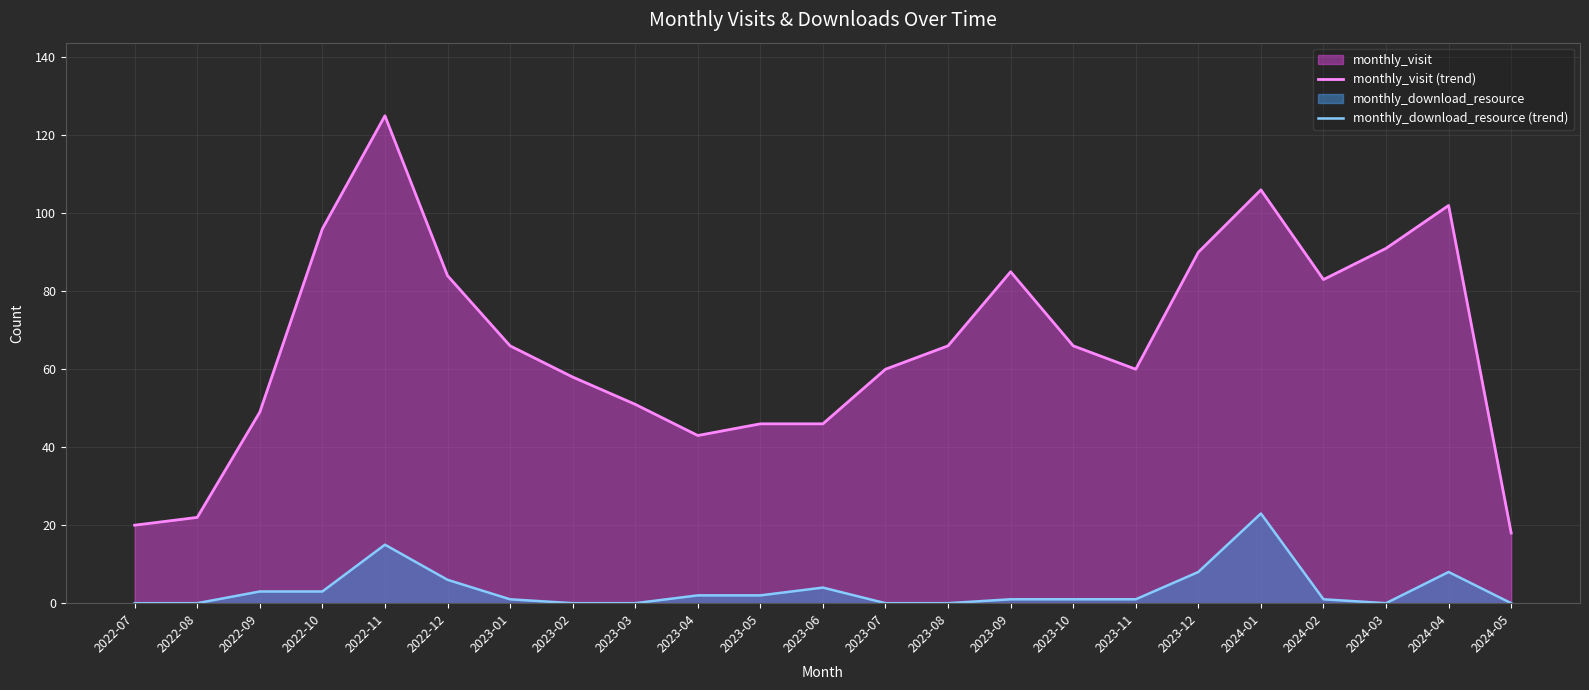

How many values in the monthly_download_resource (trend) series exceed 1?

10